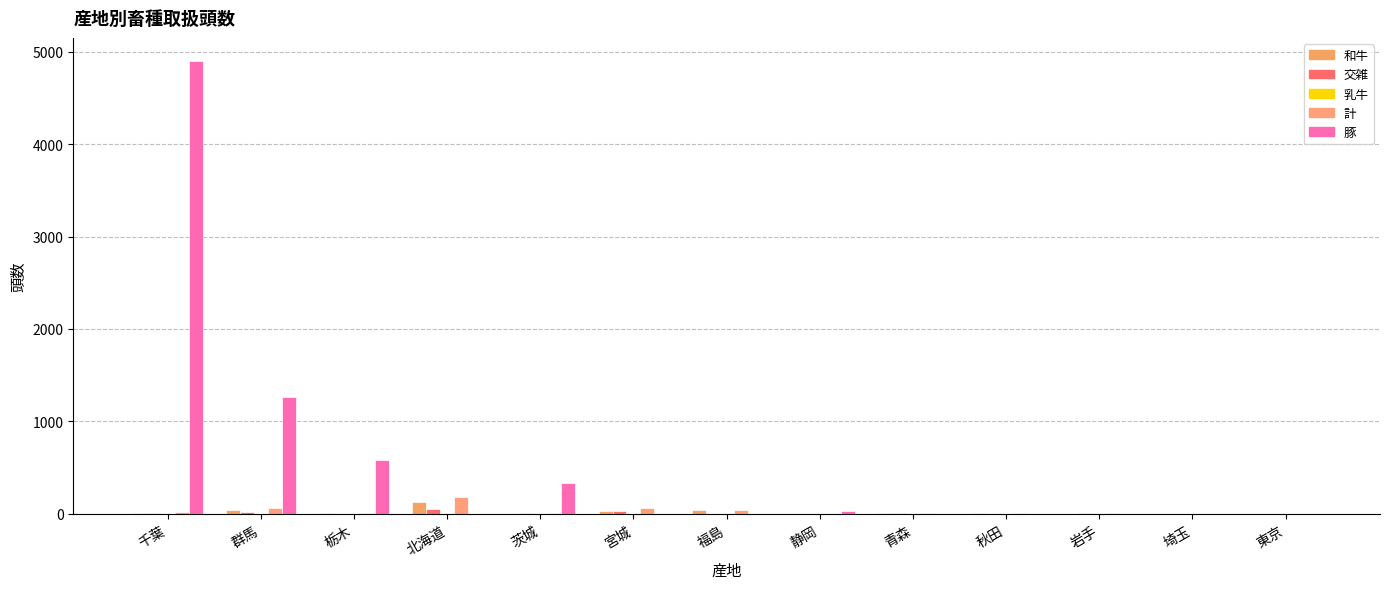

Rank the series by their maximum value, from lowest to highest.

乳牛, 交雑, 和牛, 計, 豚